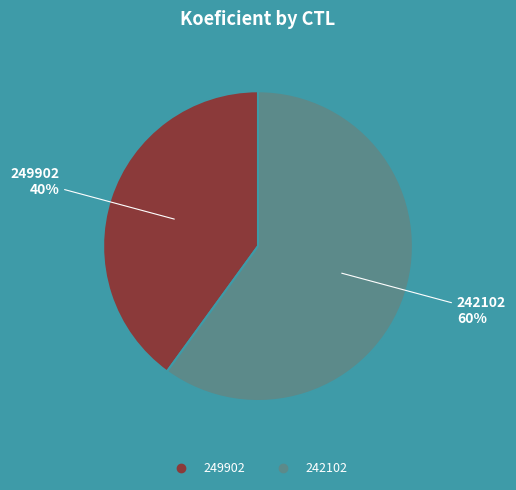

How many segments does this pie chart have?

2